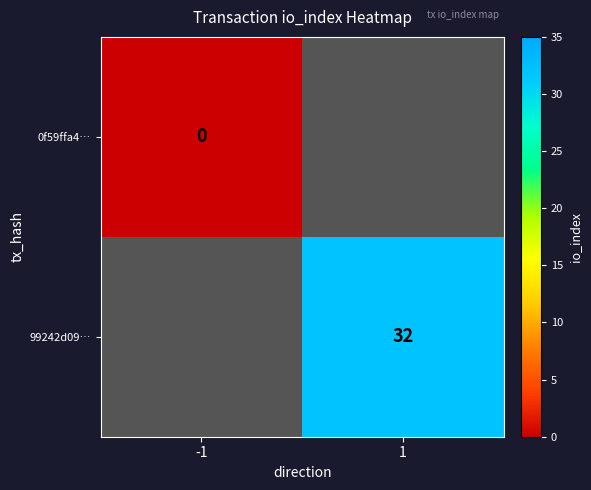

The value of 99242d09… at 1 is 32. True or false?

True